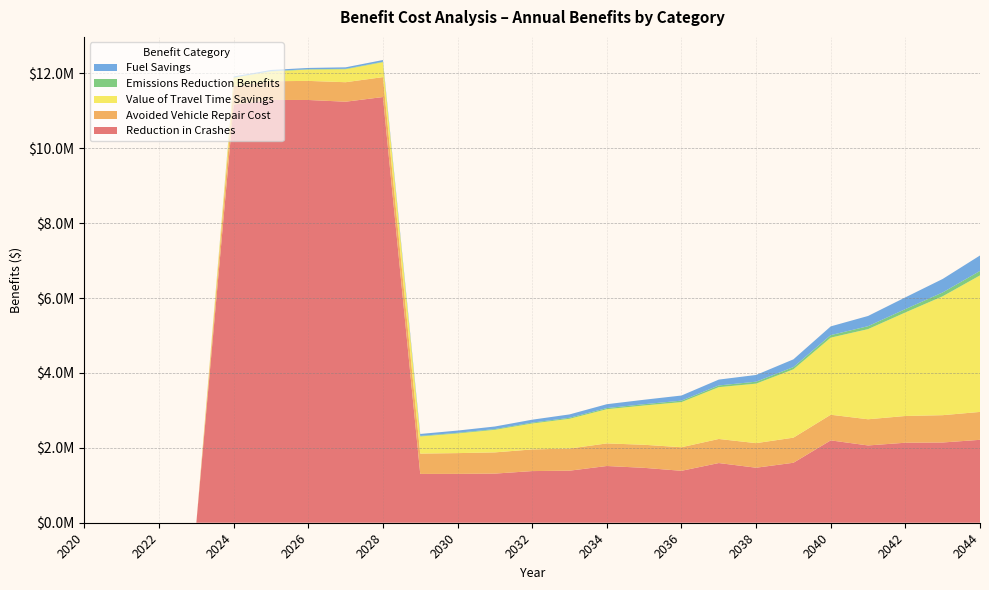

Reading left to right, what are all the values shown in this chart?

Reduction in Crashes: 0	0	0	0	11163886	11288886	11287759	11241713	11366713	1303286	1304413	1311940	1379040	1389767	1514767	1465521	1386567	1593721	1468721	1601248	2198875	2063548	2136102	2142502	2213929
Avoided Vehicle Repair Cost: 0	0	0	0	488588	498998	509619	520477	531564	542879	554442	566250	578315	590627	603213	616054	629179	642579	656261	670245	684522	699100	713989	729189	744727
Value of Travel Time Savings: 0	0	0	0	229028	263006	302032	346883	398319	457425	525316	603287	692860	795668	913685	1049305	1205054	1383859	1589103	1825007	2059002	2406872	2764207	3174273	3645548
Emissions Reduction Benefits: 0	0	0	0	7475	8584	9858	11322	13001	14930	17146	19691	22614	25970	29822	34248	39332	45168	51867	59566	67204	78558	90221	103605	118987
Fuel Savings: 0	0	0	0	25935	29783	34203	39282	45106	51800	59488	68317	78461	90103	103467	118825	136462	156711	179953	206667	233165	272558	313023	359460	412828